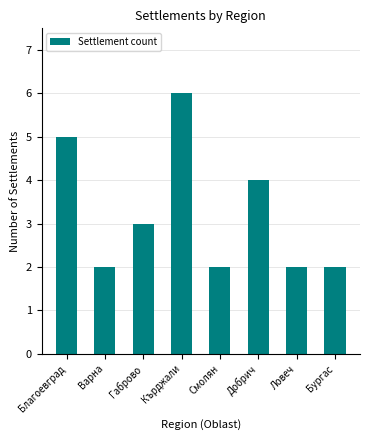

What is the sum of the values at Варна and Бургас?

4